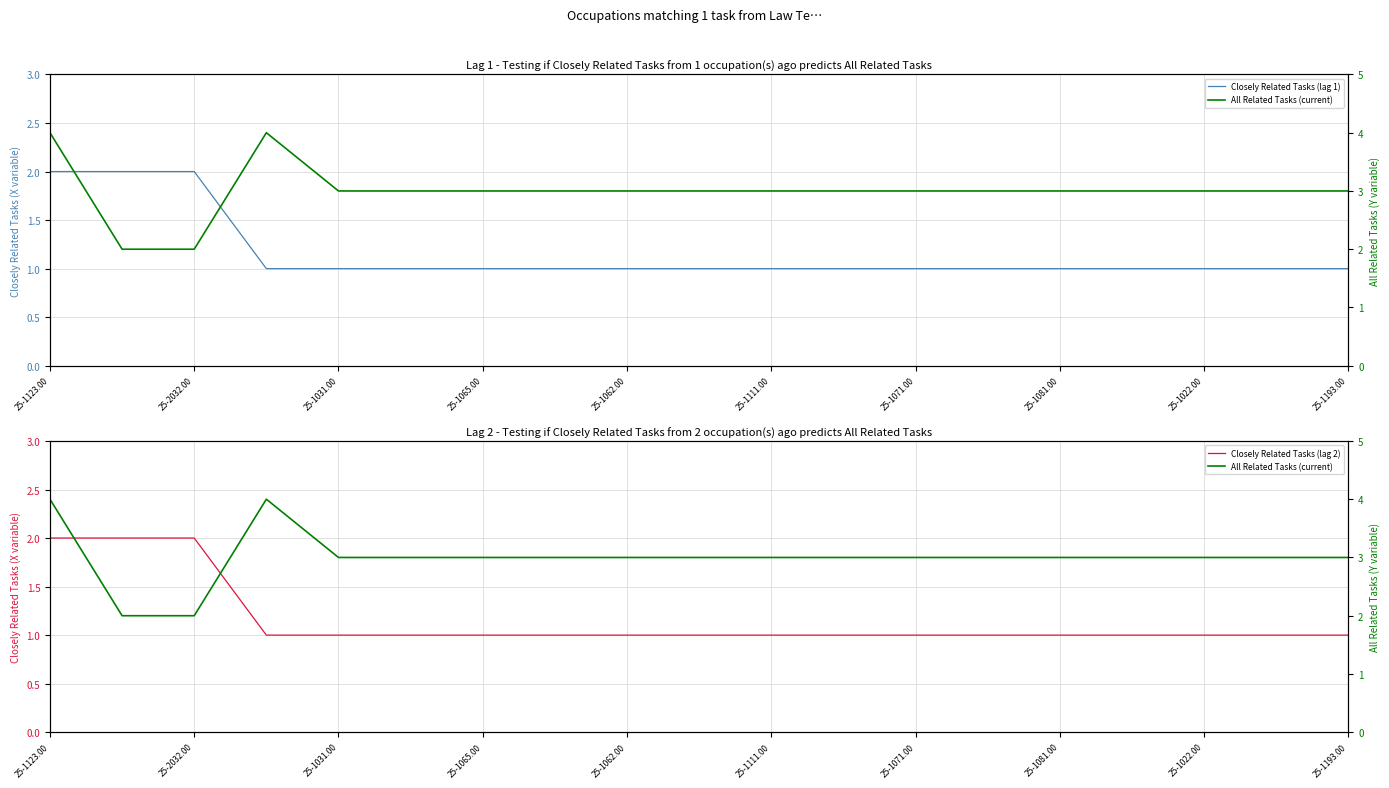

What is the sum of all Closely Related Tasks (lag 2) values?

22